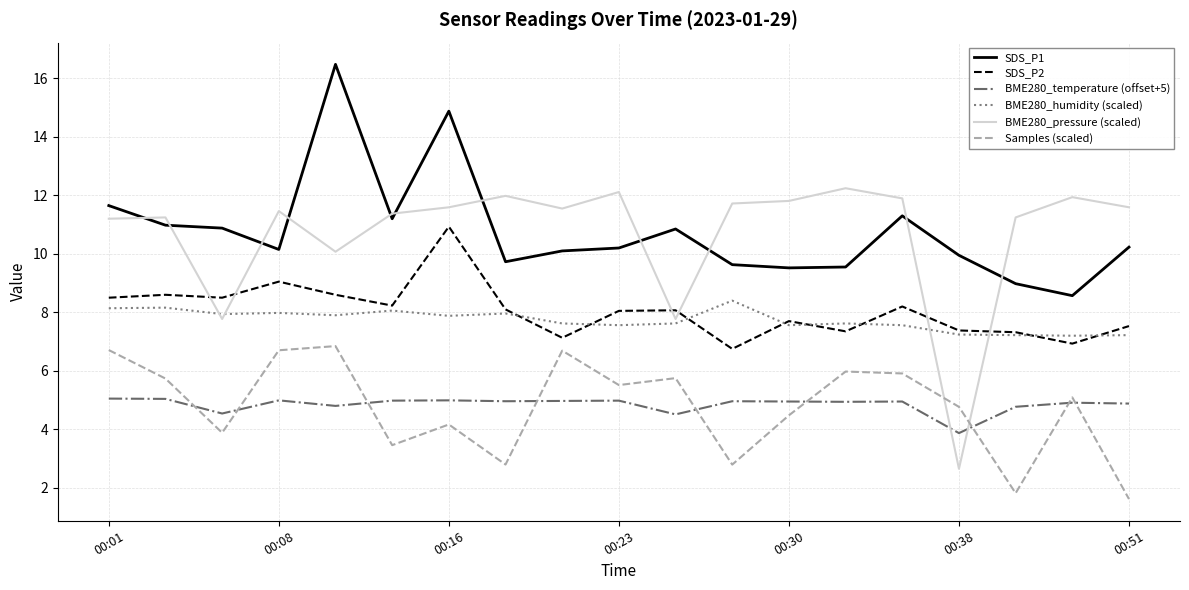

True or false: BME280_humidity (scaled) and SDS_P1 cross at least once.

False